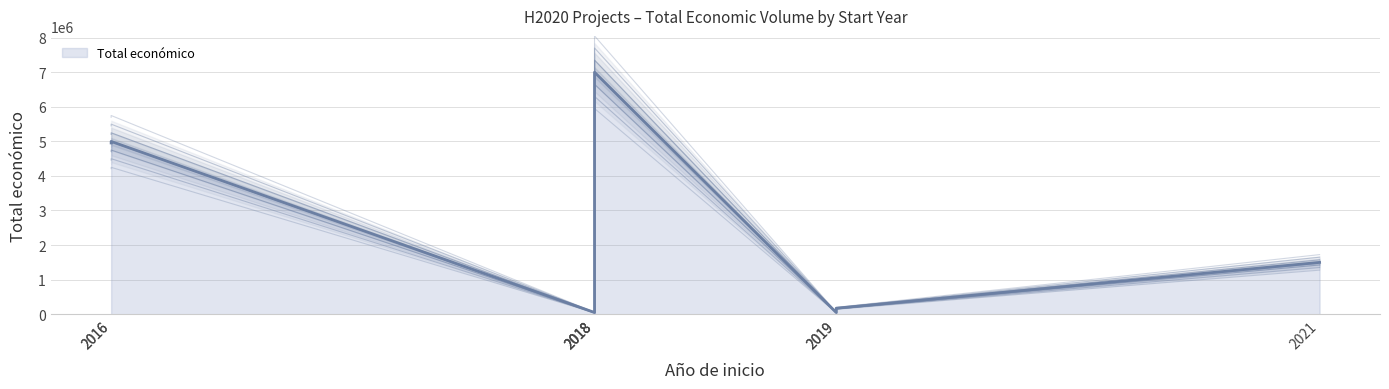

What is the label of the 2nd point from the left?

2018